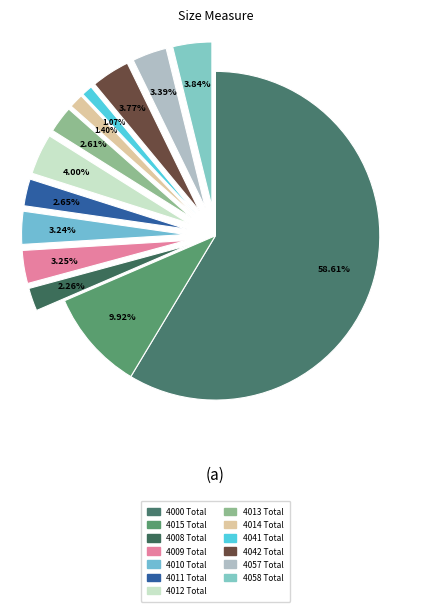

Which slice represents more than half of the pie?

4000 Total